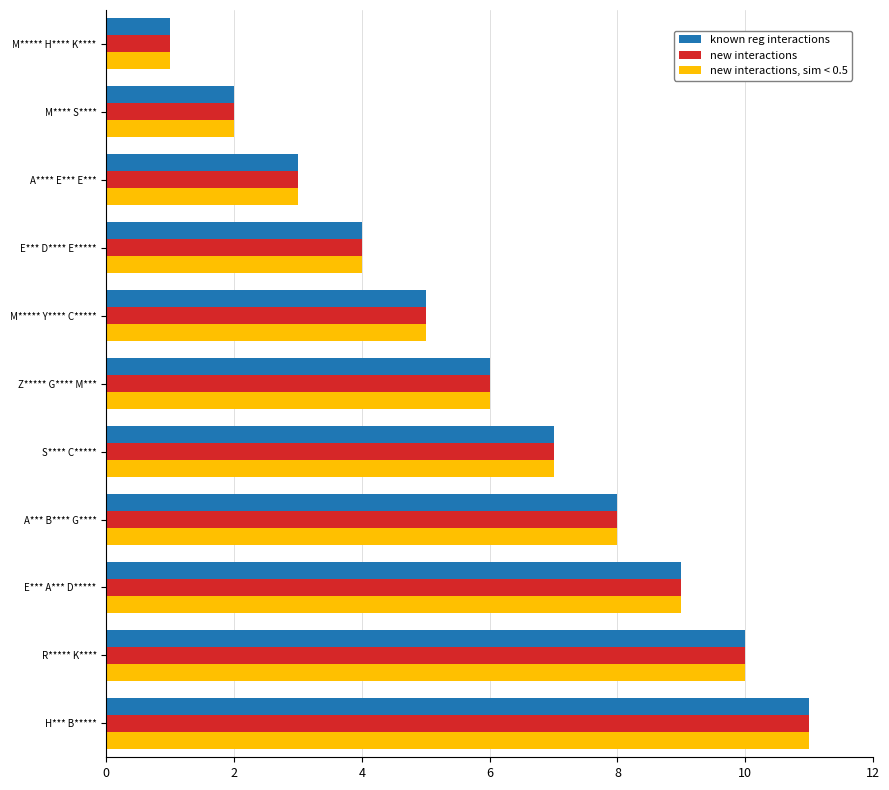

What is the average value of the new interactions, sim < 0.5 series?

6